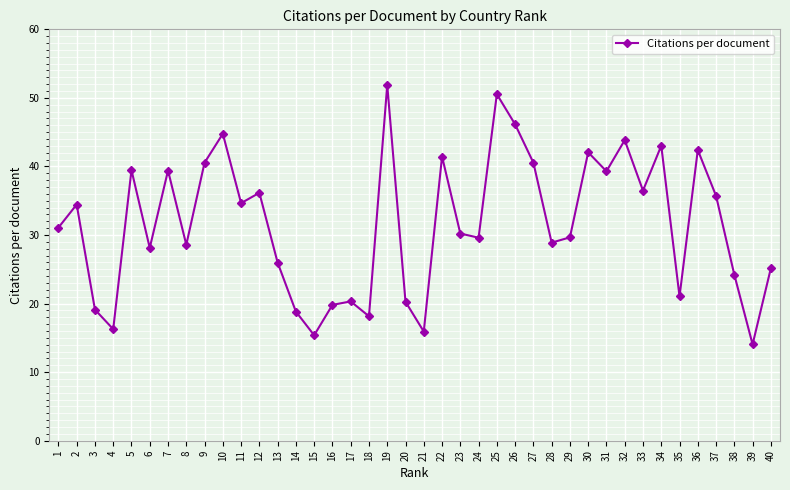

What value does the data have at 30?

42.1